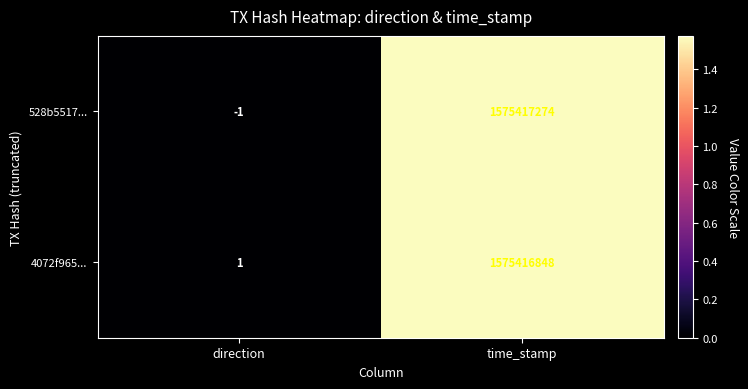

Rank the series at direction from highest to lowest value.

4072f965..., 528b5517...